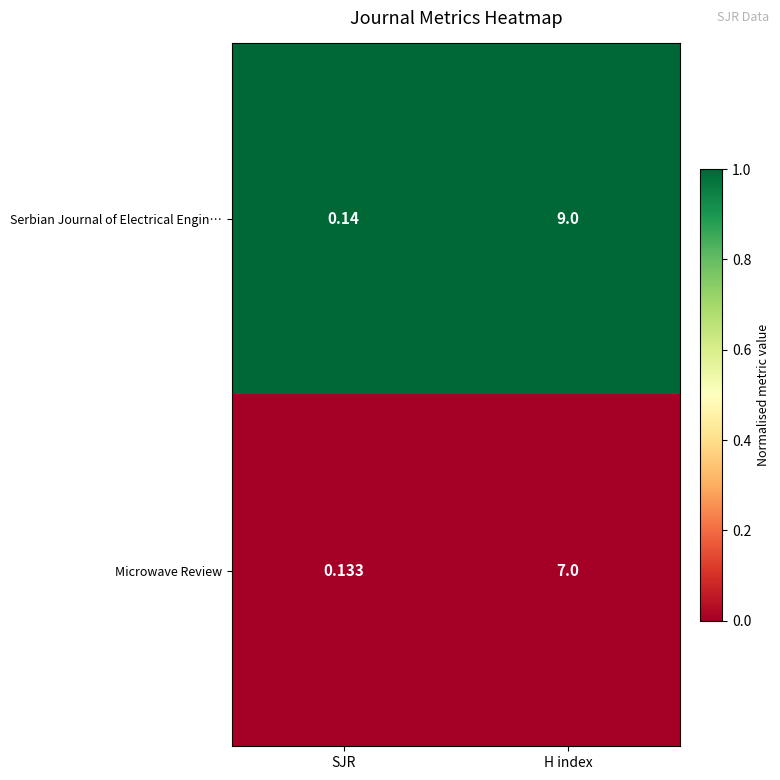

Which category has the highest value across all series?

H index